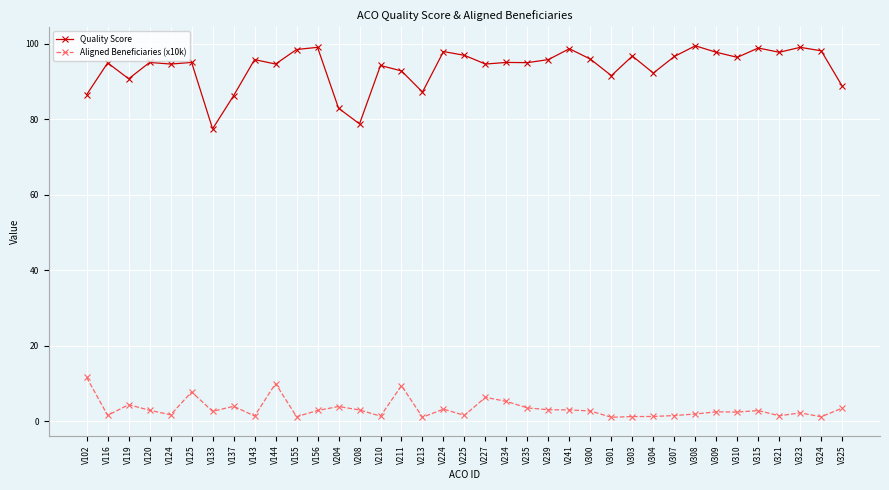

At V116, list the series in order from smallest to largest.

Aligned Beneficiaries (x10k), Quality Score